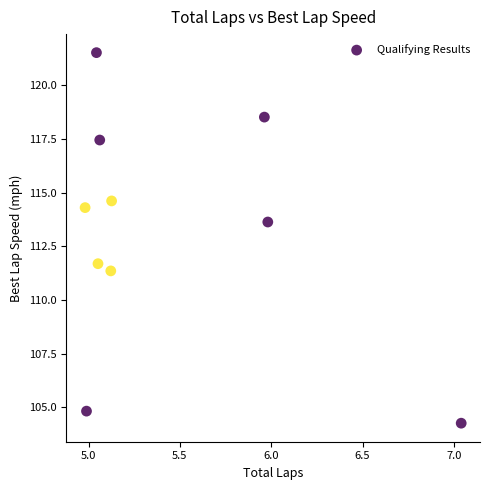

What Y value in the scatter plot is closest to 112?

111.7